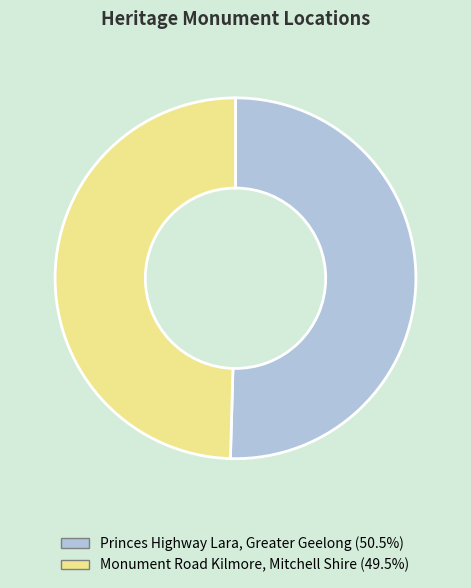

Is there any slice that represents more than half of the pie?

Yes